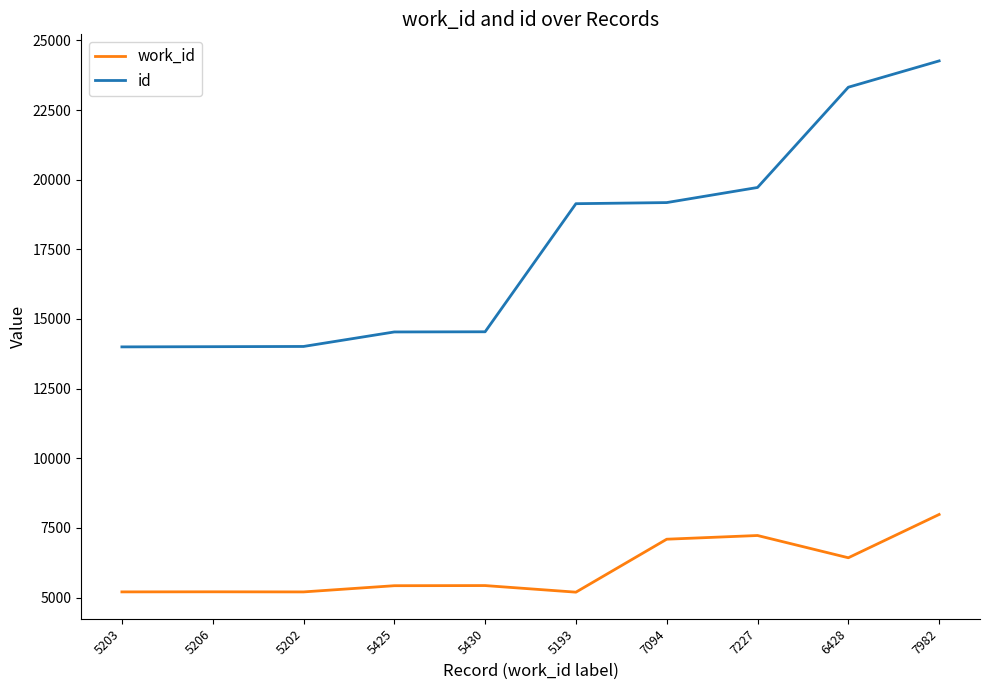

What is the minimum value for id?

13998